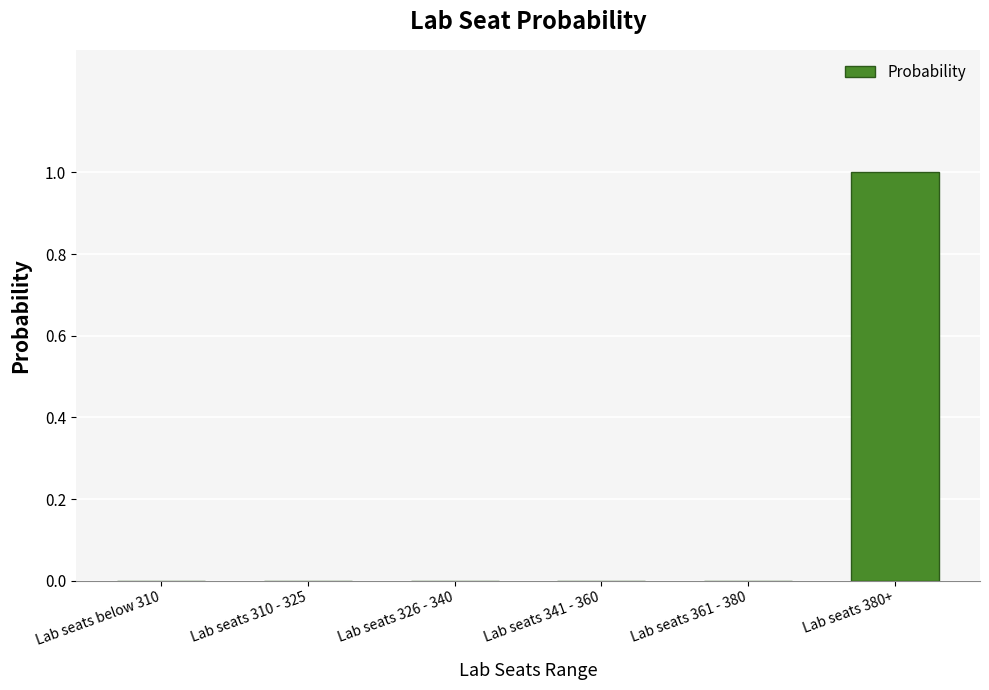

How many categories are shown in the chart?

6